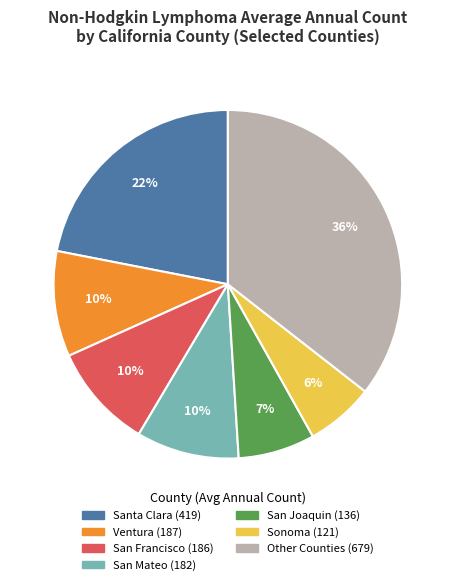

To the nearest percent, what is the average slice percentage?

14%